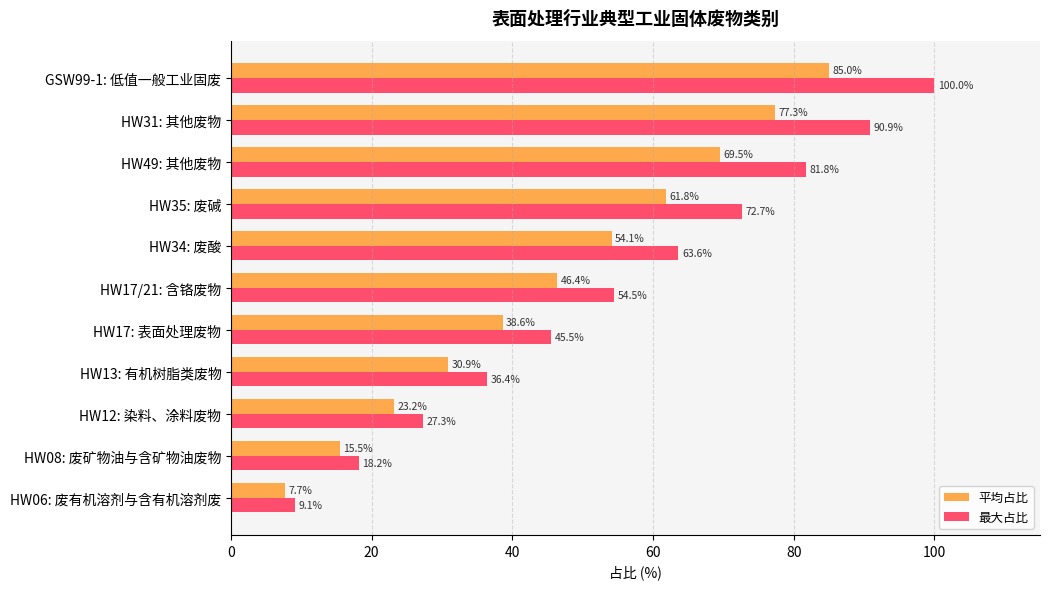

What is the average value of the 平均占比 series?

46.4